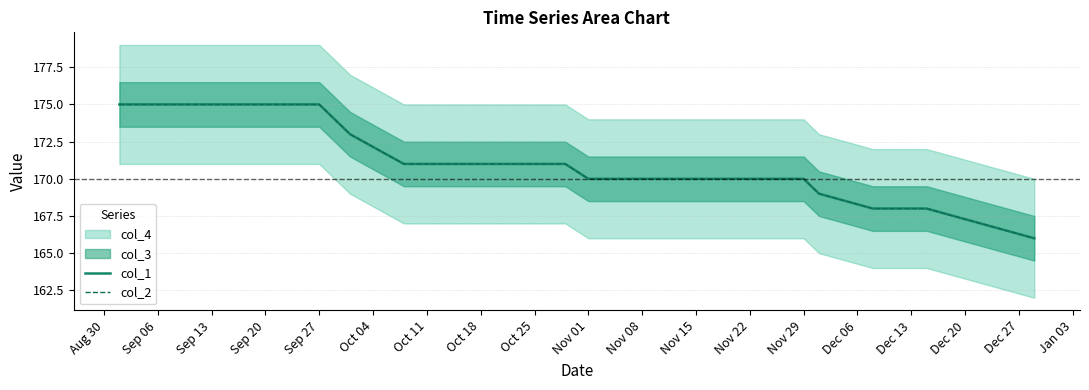

What value does the col_2 series have at Nov 08?

170